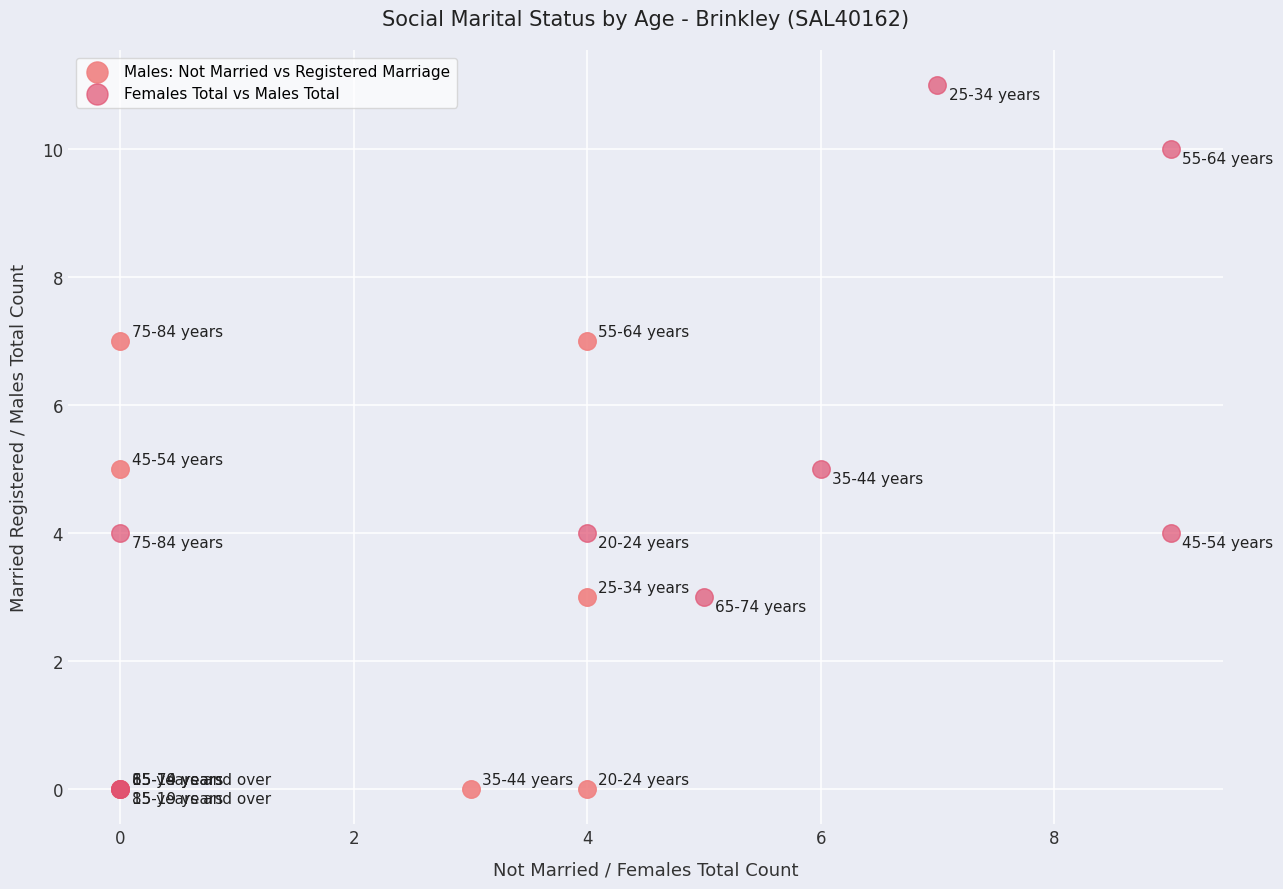

Which series has the widest spread of Y values?

Females Total vs Males Total